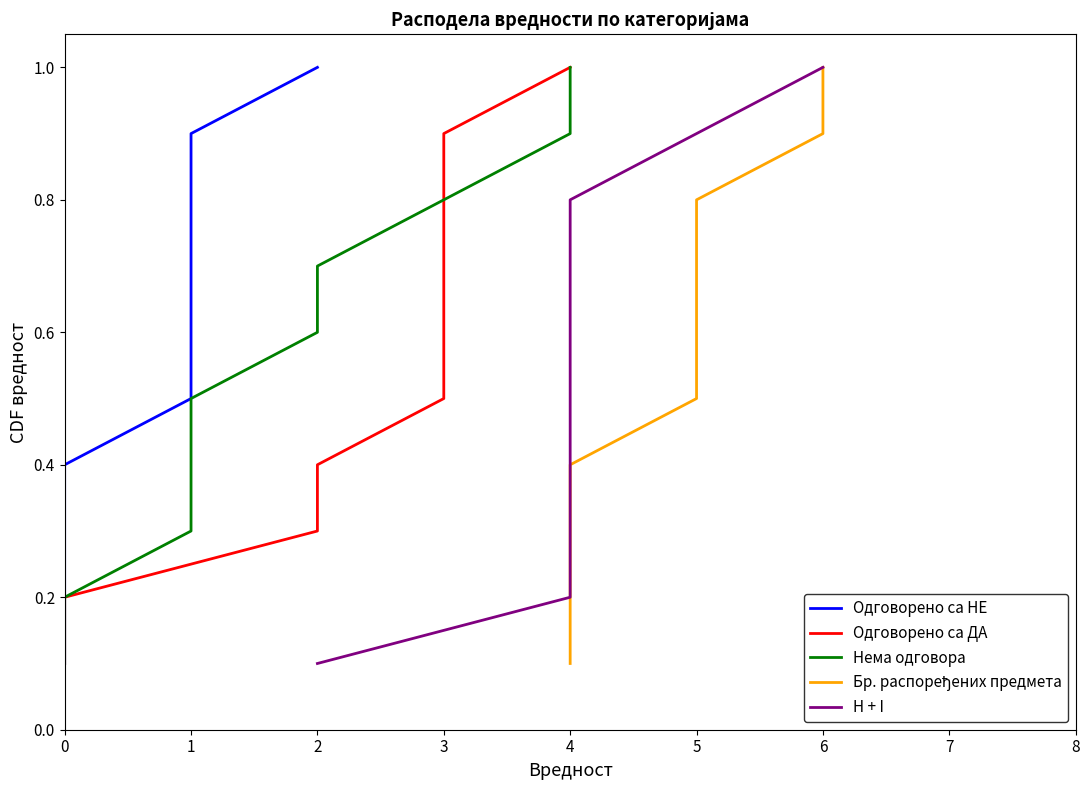

True or false: Одговорено са ДА and Нема одговора intersect in this chart.

False